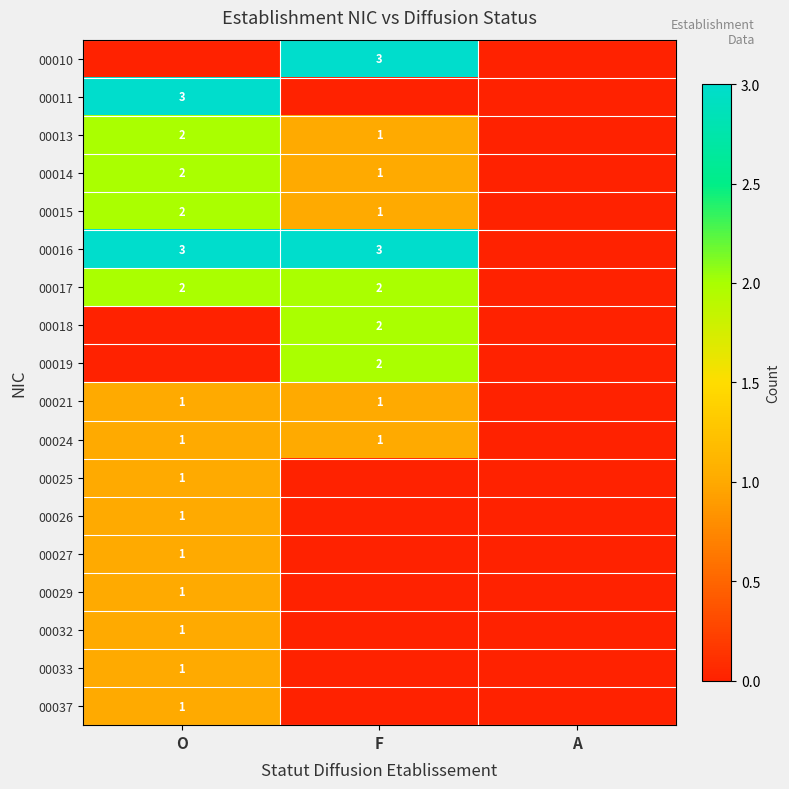

Is it true that 00021 equals 0 at O?

False